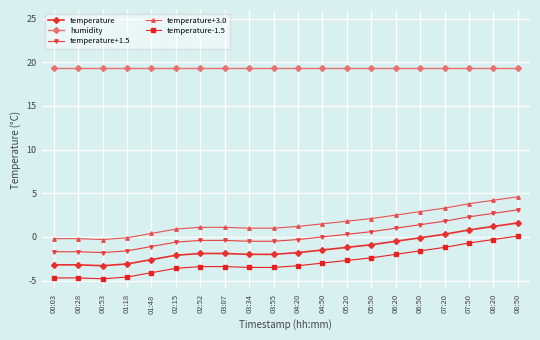

How many categories are shown in the chart?

20